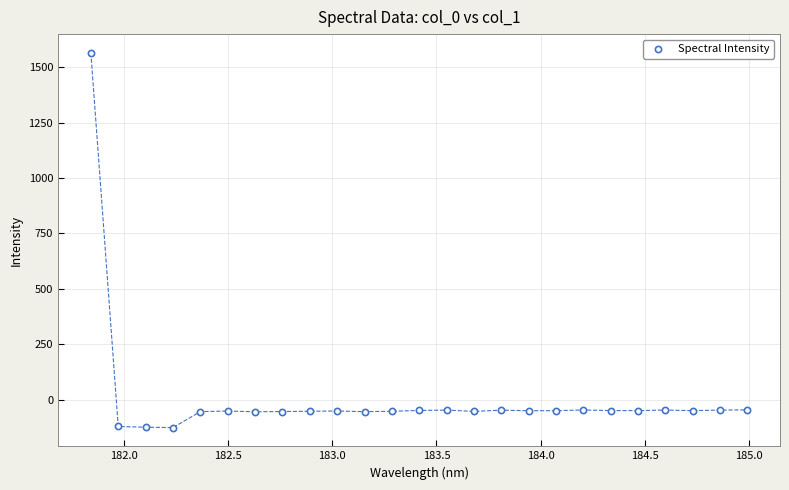

What is the range of Y values (max minus min)?

1692.3